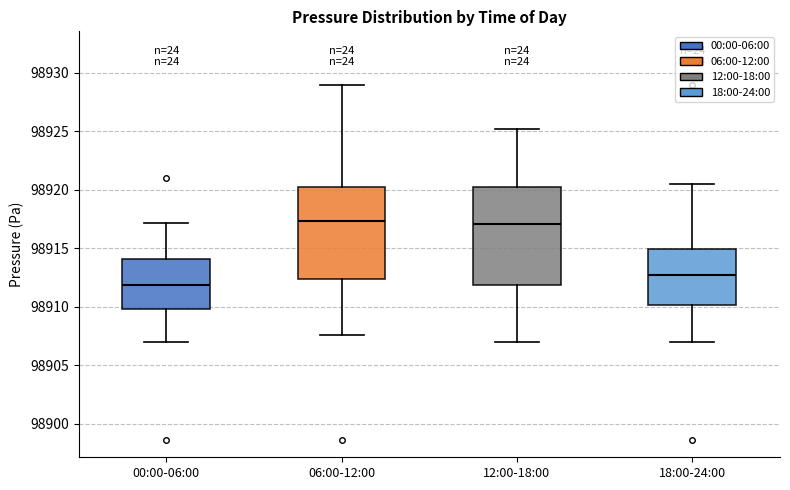

Which box is the tallest, from its lower edge to its upper edge?

12:00-18:00